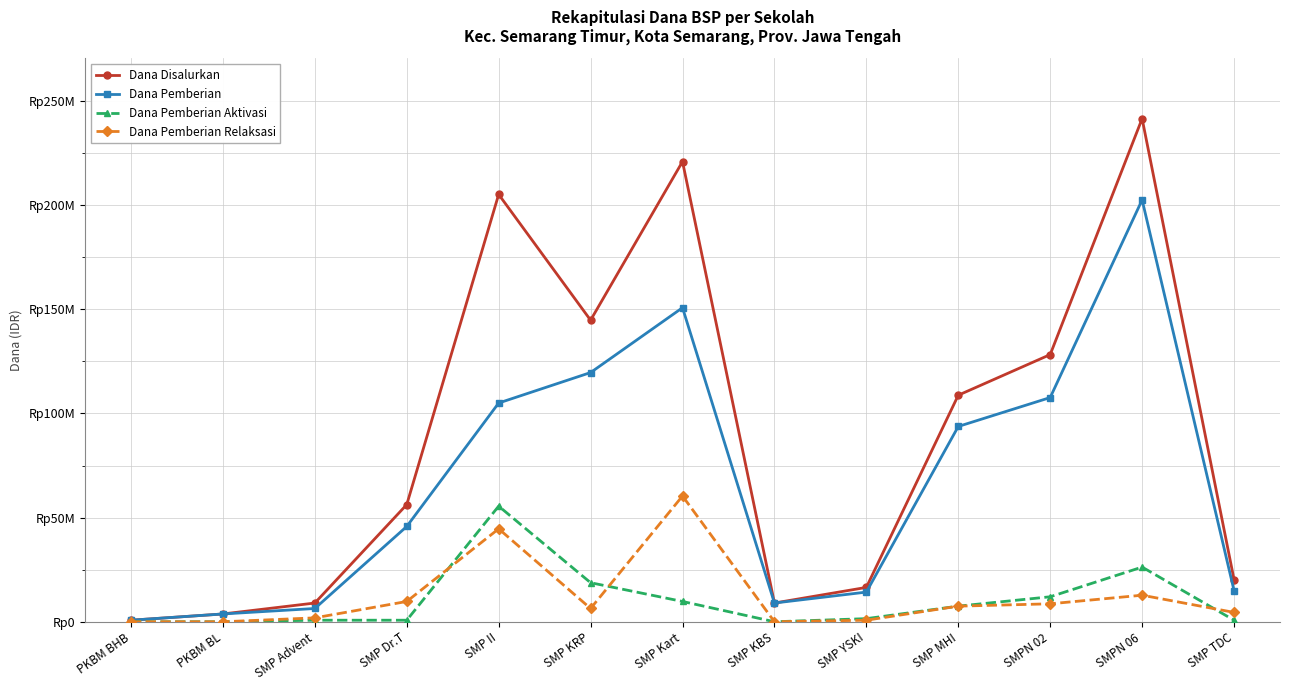

Reading left to right, list all the values displayed in this chart.

Dana Disalurkan: PKBM BHB=750000	PKBM BL=3750000	SMP Advent=9000000	SMP Dr.T=56250000	SMP II=205125000	SMP KRP=144750000	SMP Kart=220875000	SMP KBS=9000000	SMP YSKI=16500000	SMP MHI=108750000	SMPN 02=128250000	SMPN 06=241500000	SMP TDC=20250000
Dana Pemberian: PKBM BHB=750000	PKBM BL=3750000	SMP Advent=6375000	SMP Dr.T=45750000	SMP II=105000000	SMP KRP=119625000	SMP Kart=150750000	SMP KBS=9000000	SMP YSKI=14250000	SMP MHI=93750000	SMPN 02=107625000	SMPN 06=202500000	SMP TDC=15000000
Dana Pemberian Aktivasi: PKBM BHB=0	PKBM BL=0	SMP Advent=750000	SMP Dr.T=750000	SMP II=55500000	SMP KRP=18750000	SMP Kart=9750000	SMP KBS=0	SMP YSKI=1500000	SMP MHI=7500000	SMPN 02=12000000	SMPN 06=26250000	SMP TDC=750000
Dana Pemberian Relaksasi: PKBM BHB=0	PKBM BL=0	SMP Advent=1875000	SMP Dr.T=9750000	SMP II=44625000	SMP KRP=6375000	SMP Kart=60375000	SMP KBS=0	SMP YSKI=750000	SMP MHI=7500000	SMPN 02=8625000	SMPN 06=12750000	SMP TDC=4500000